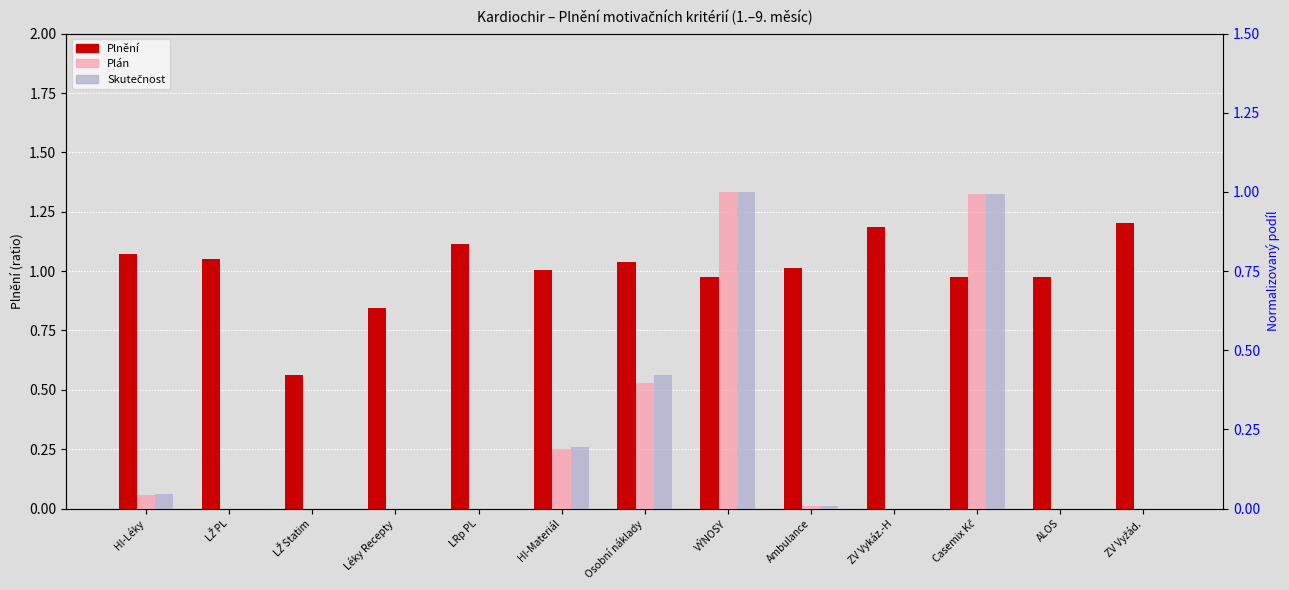

How many bars are there in total?

39